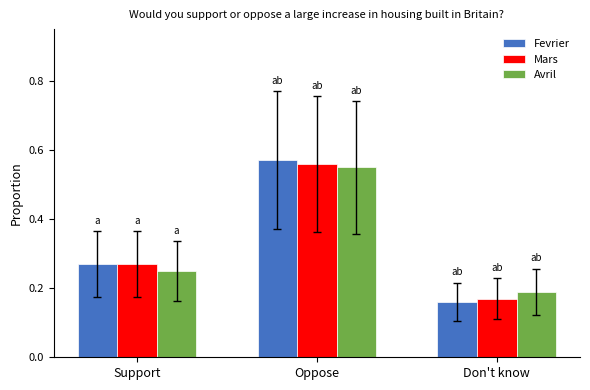

How many bars are there in total?

9